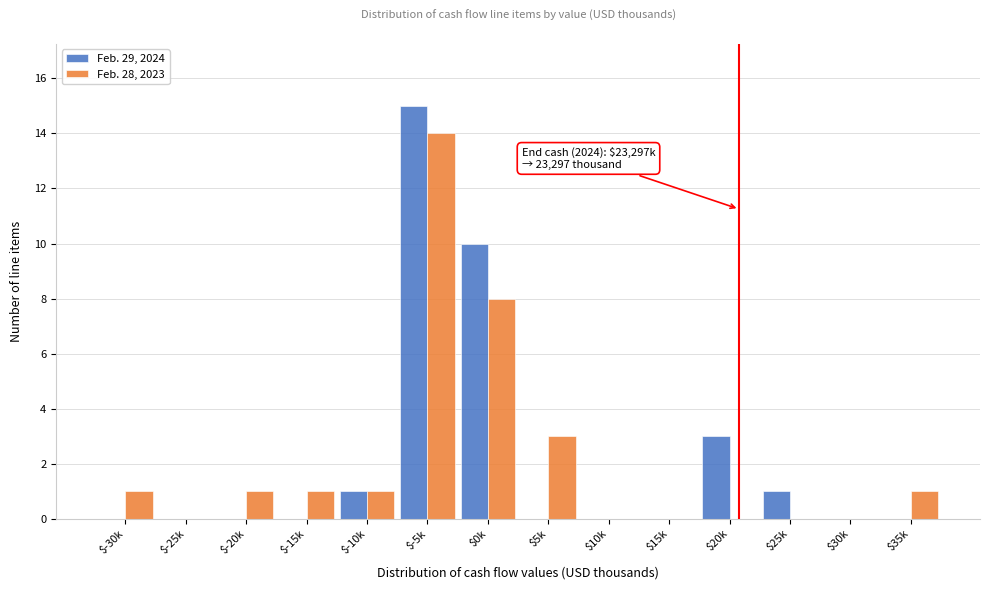

At which label does Feb. 29, 2024 reach its peak?

$-5k